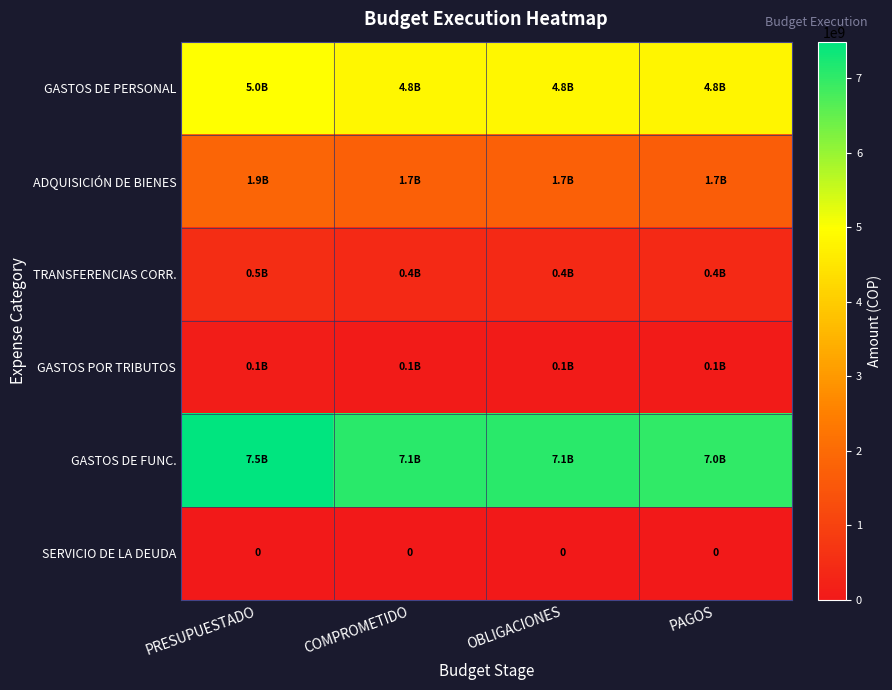

Between COMPROMETIDO and PRESUPUESTADO, which is larger?

PRESUPUESTADO